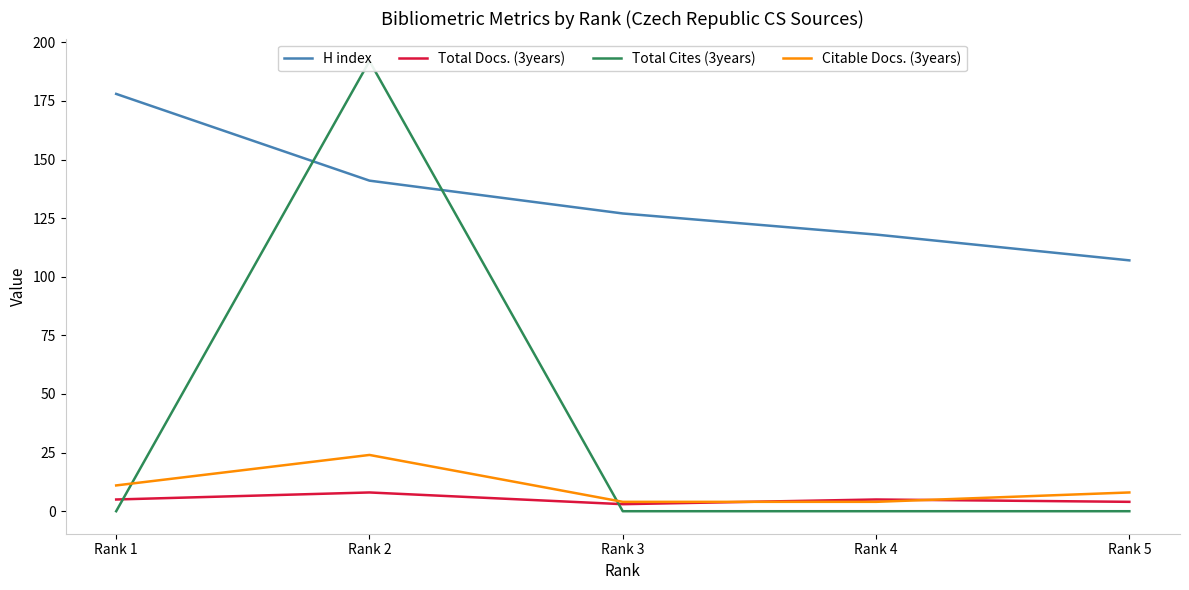

True or false: Citable Docs. (3years) has a value of 6 at Rank 4.

False